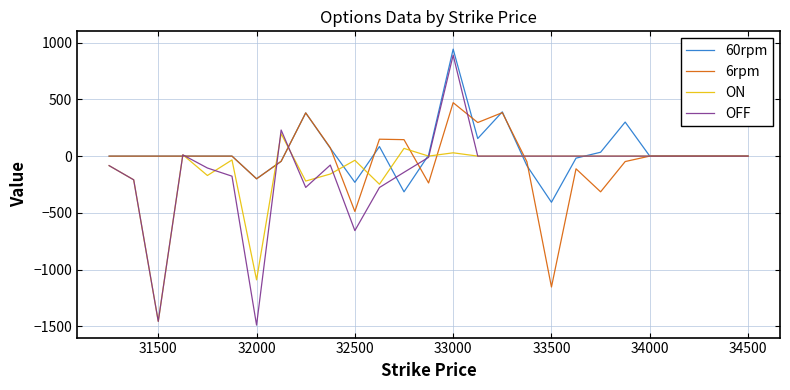

Which series has the largest range (max minus min)?

OFF